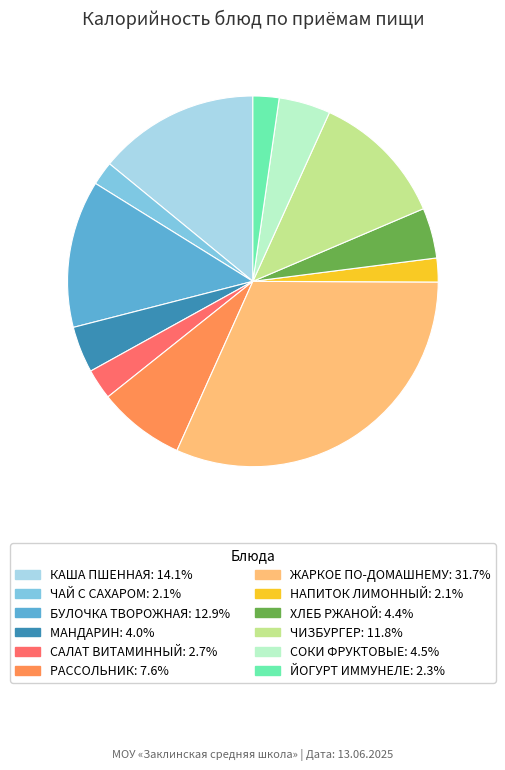

Combined, do РАССОЛЬНИК: 7.6% and САЛАТ ВИТАМИННЫЙ: 2.7% account for over 50%?

No